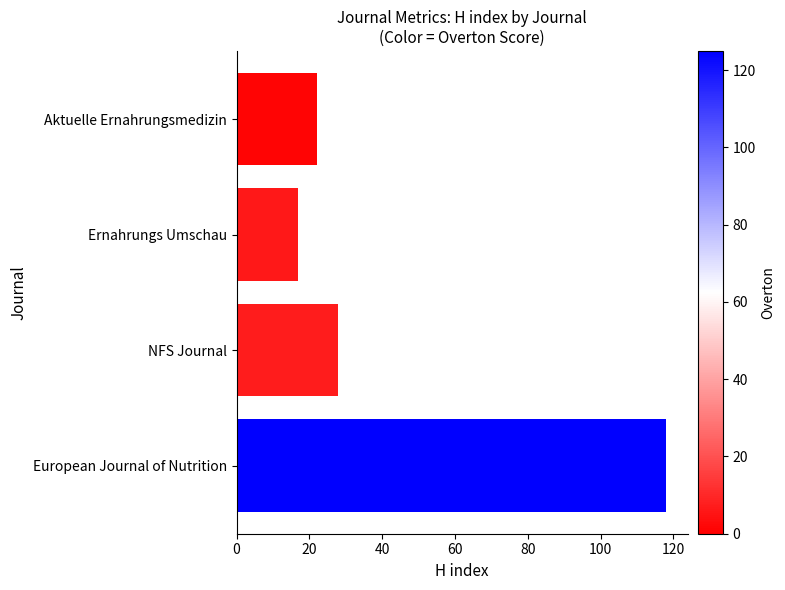

Reading top to bottom, transcribe all the data shown in this chart.

22	17	28	118